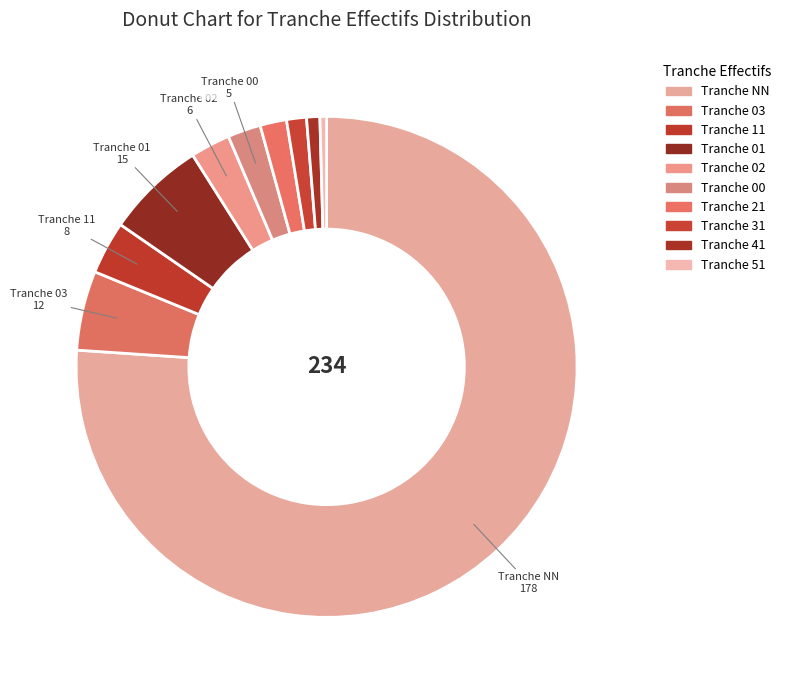

How many slices are in this pie chart?

10